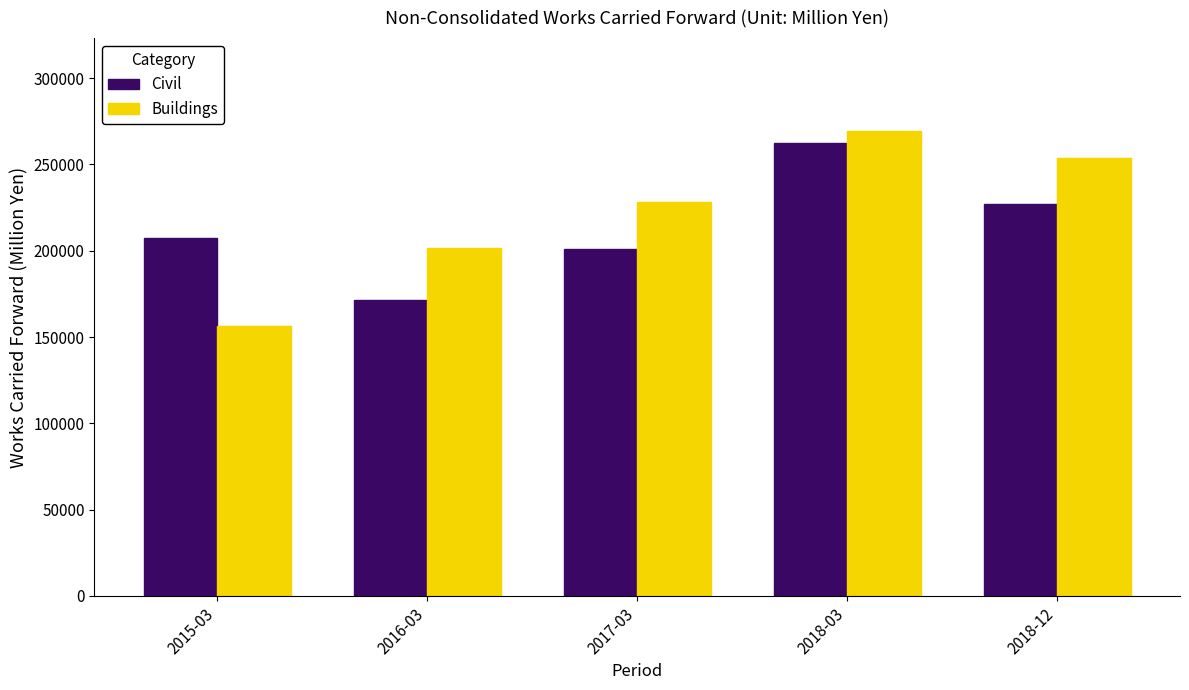

Reading right to left, transcribe all the data shown in this chart.

Civil: 227194	262181	200992	171322	207570
Buildings: 253618	269379	228269	201744	156346